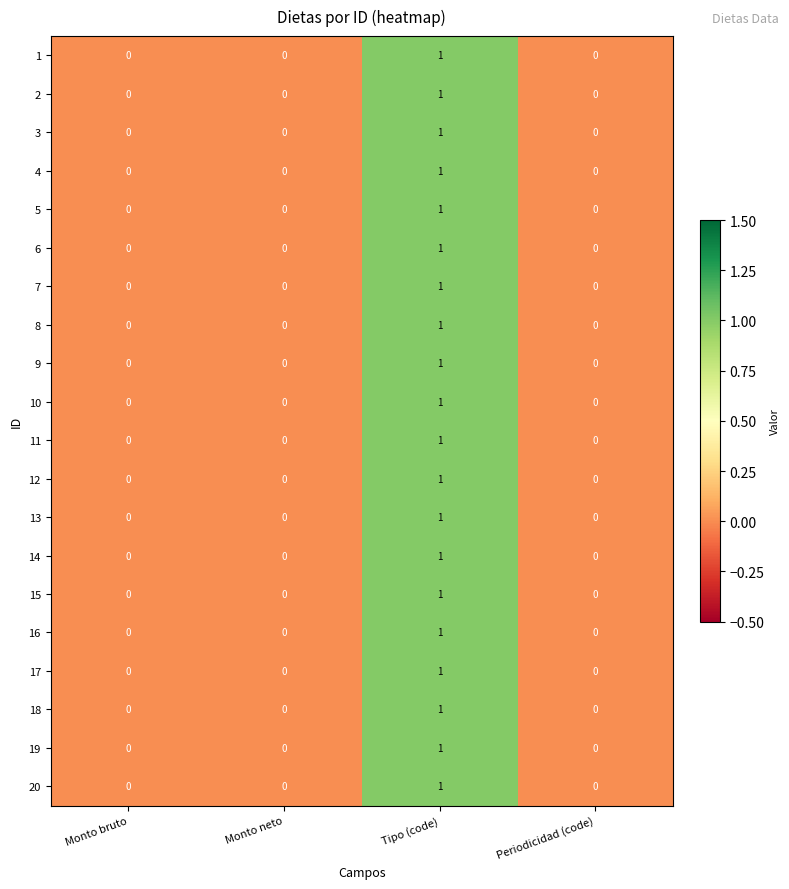

Which category has the highest value in the 14 series?

Tipo (code)